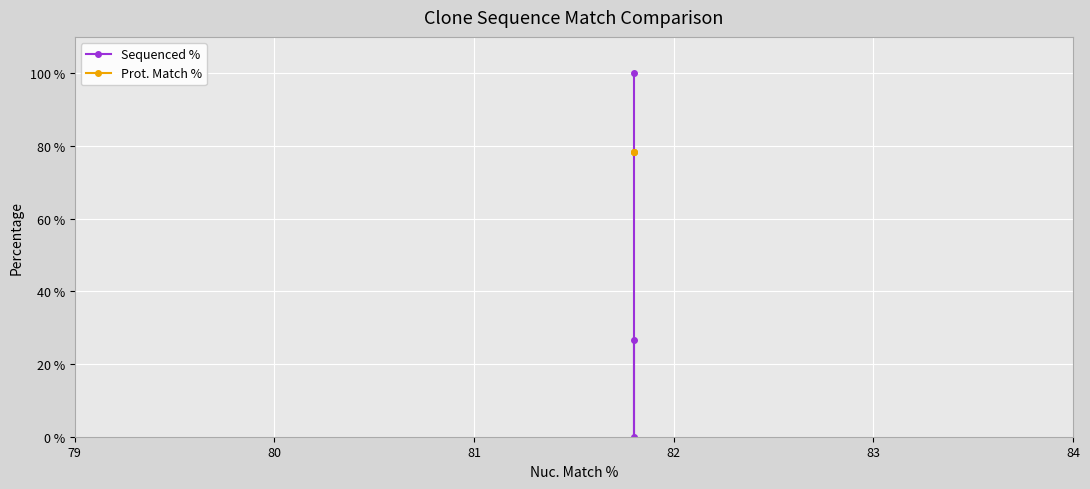

Reading left to right, what are all the values shown in this chart?

Sequenced %: 100.0	0.0	26.7
Prot. Match %: 78.3	78.3	78.3